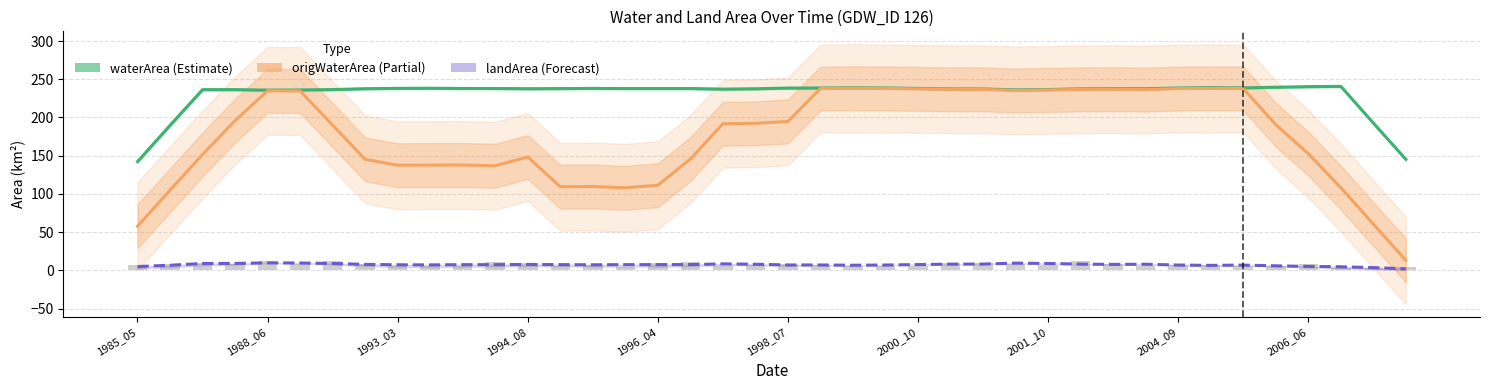

What is the difference between the highest and lowest values at 1993_03?

232.7